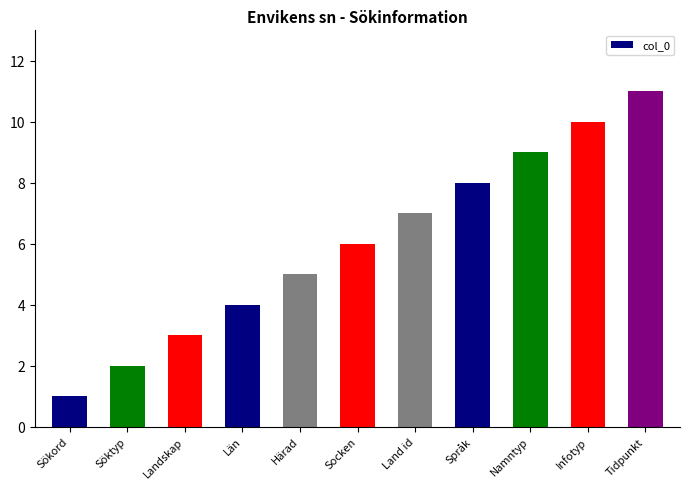

Reading left to right, what are all the values shown in this chart?

1	2	3	4	5	6	7	8	9	10	11